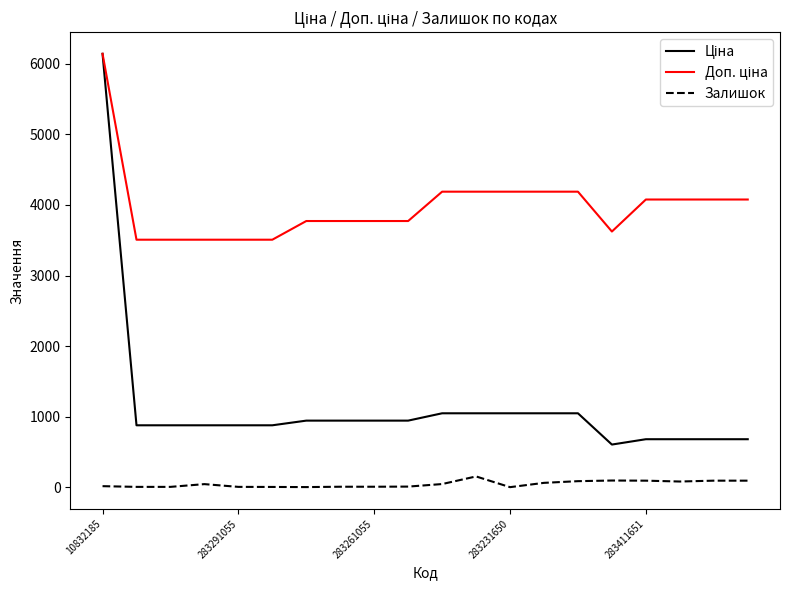

What is the maximum value for Залишок?

152.0